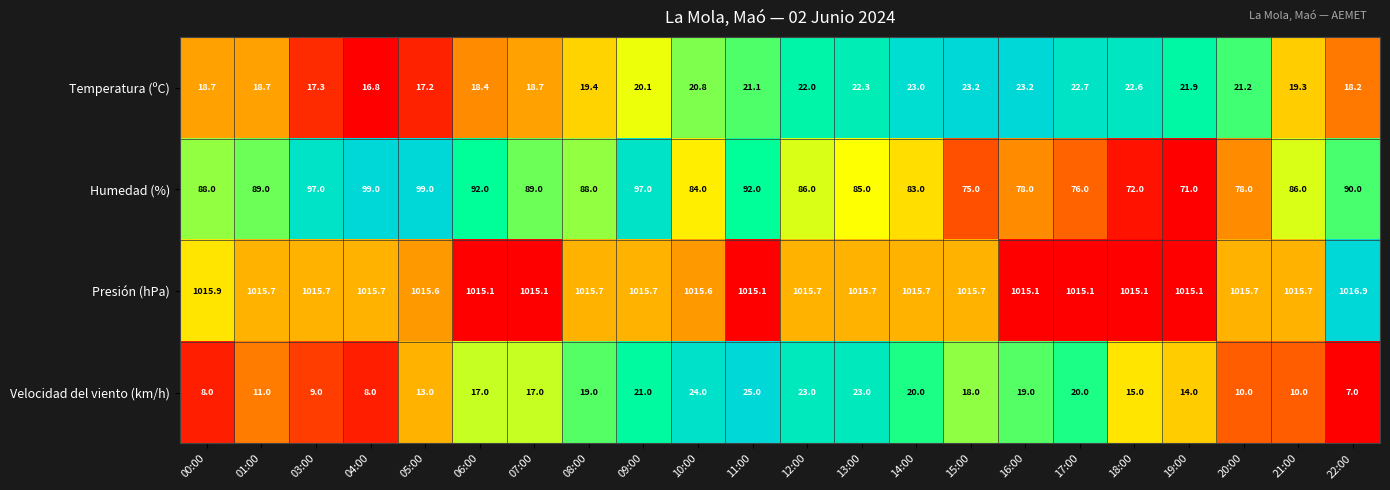

List the series in order of their peak value, highest first.

Presión (hPa), Humedad (%), Velocidad del viento (km/h), Temperatura (ºC)